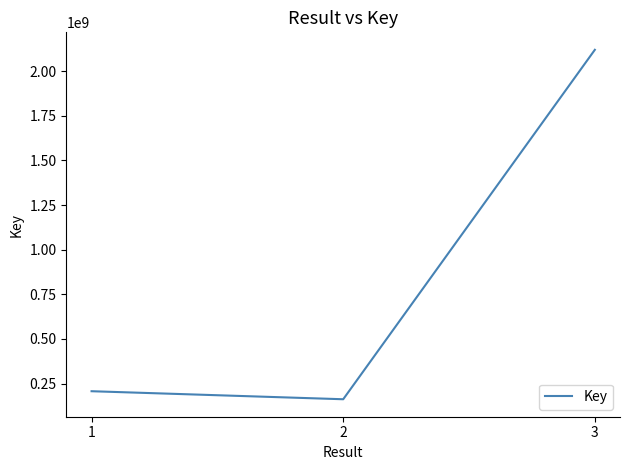

Approximately how many times larger is the value at 3 compared to 1?

10.3